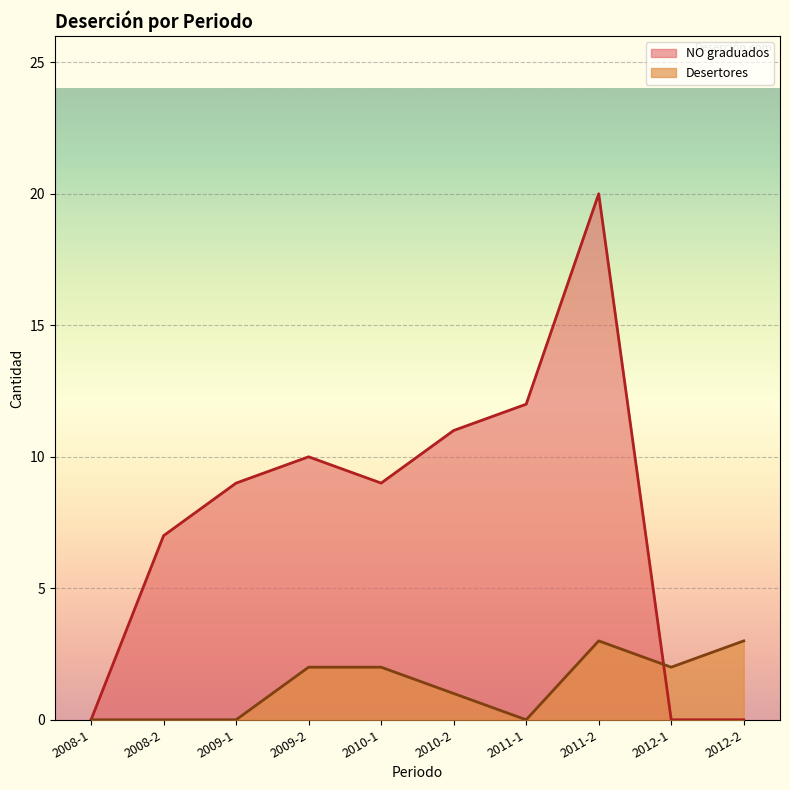

What is the value of the NO graduados point at the 3rd from the left?

9